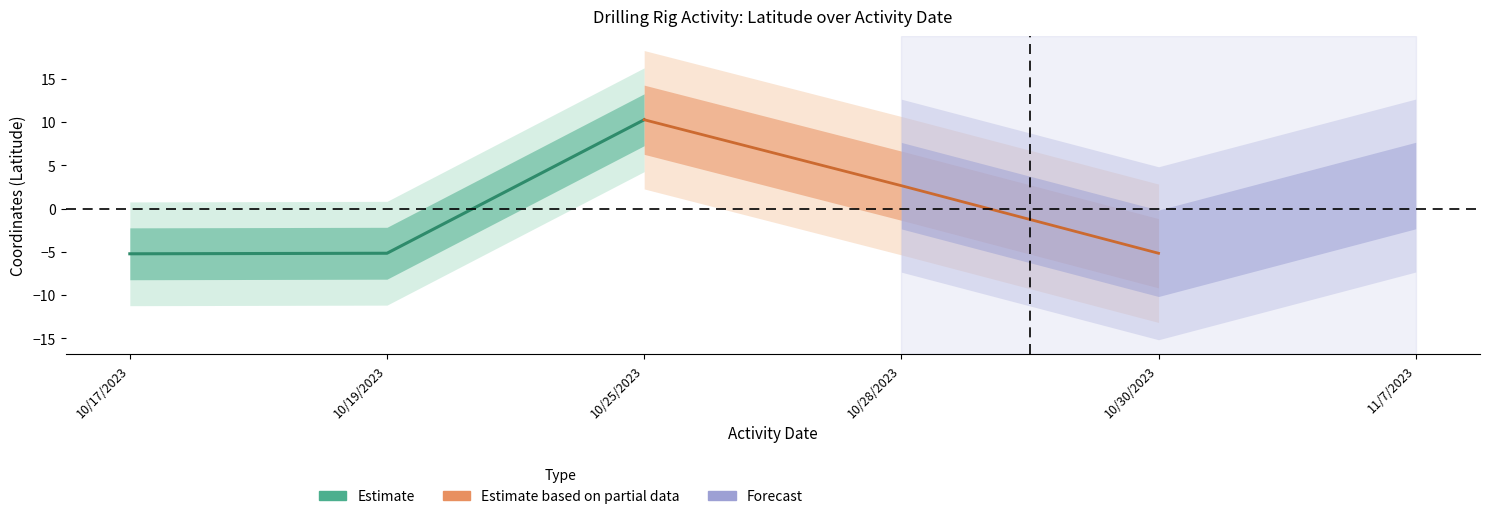

What is the difference between the maximum and second lowest values in the Estimate based on partial data series?

7.6